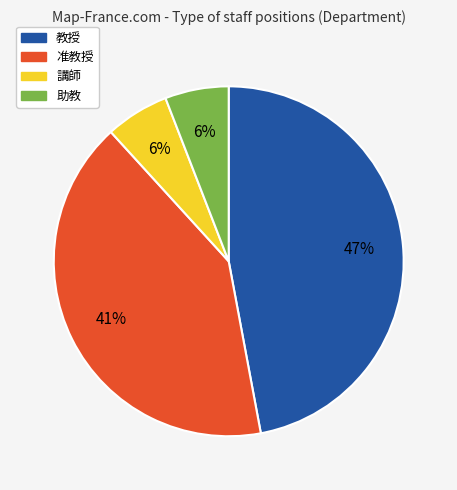

Does any single category account for the majority?

No